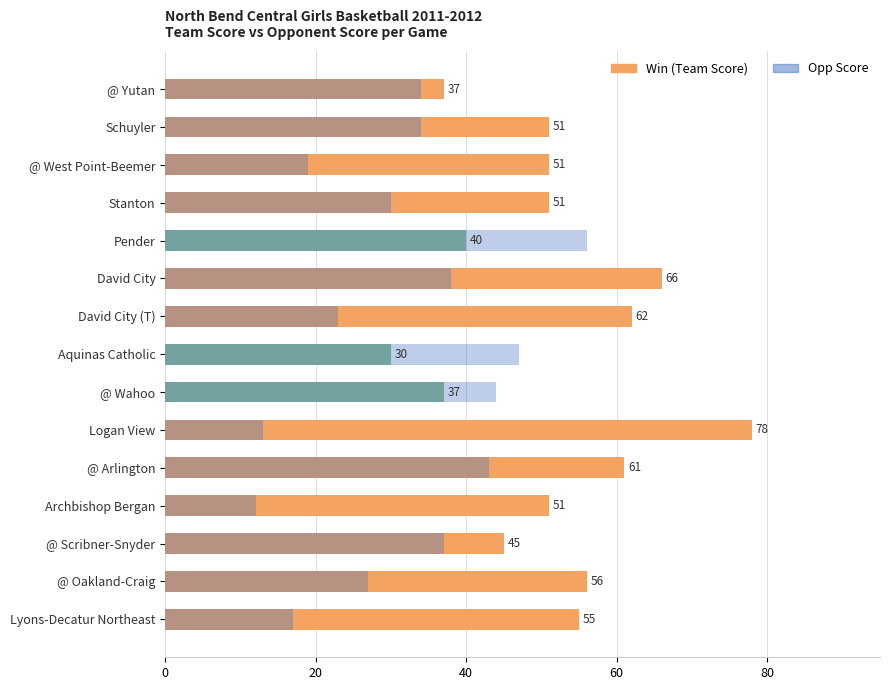

What is the approximate value of Team Score at @ Wahoo, to the nearest 5?

35